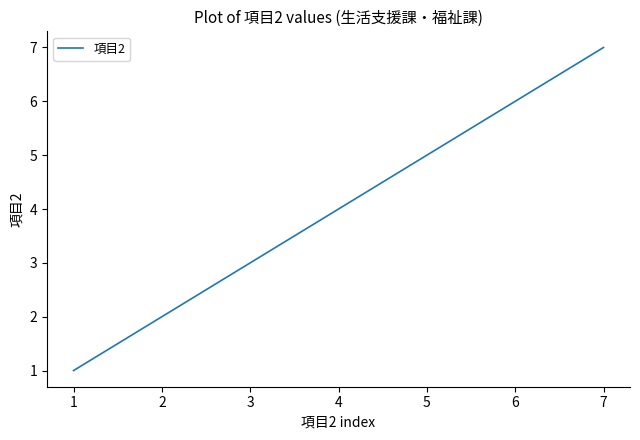

Which category has the highest value across all series?

7